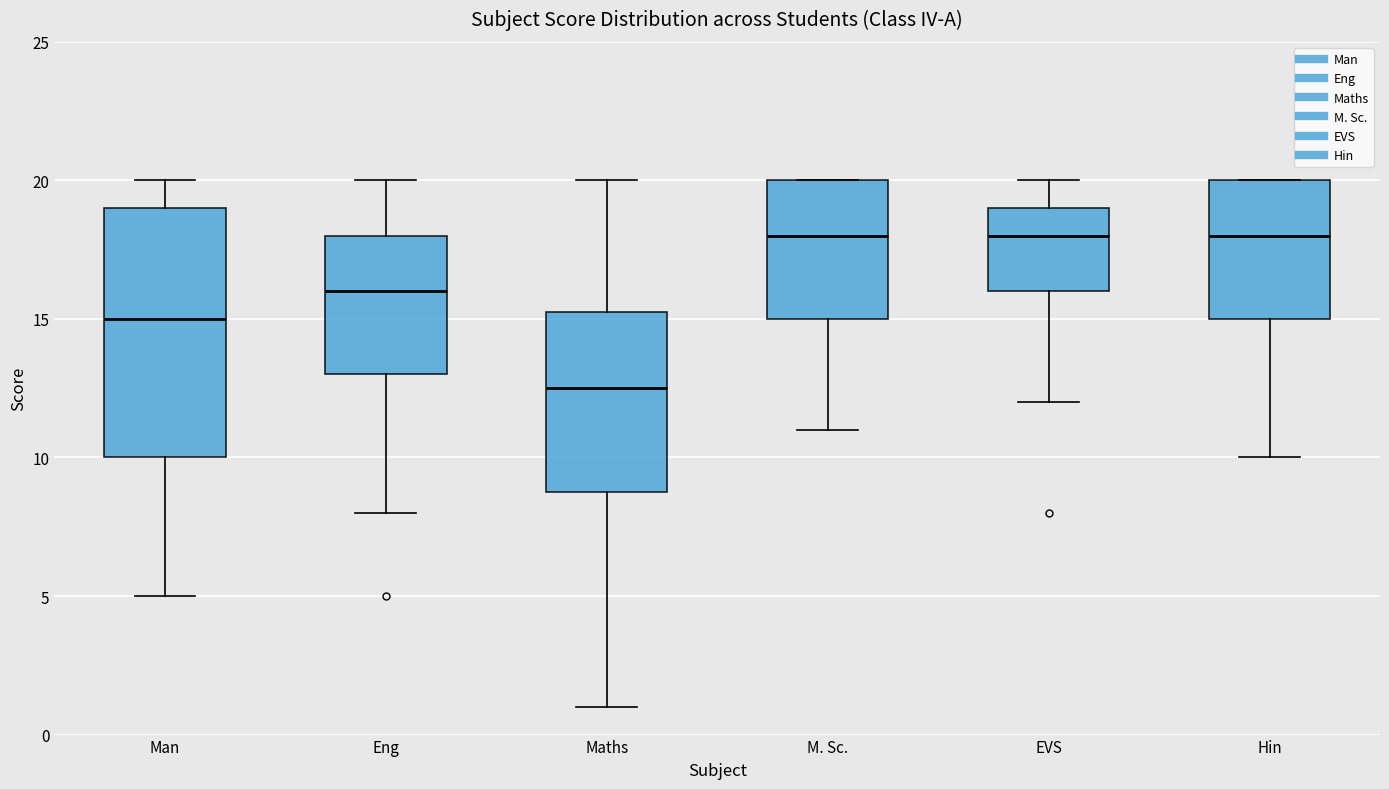

Reading left to right, transcribe this box plot: for each box, give where its median line is, the range the box spans, and where its two whiskers end, as read against the y-axis. The values are not printed on the chart, so give them approximately, as read against the axis.

Man: median 15.0, box 10.0 to 19.0, whiskers 5.0 to 20.0
Eng: median 16.0, box 13.0 to 18.0, whiskers 8.0 to 20.0
Maths: median 12.5, box 9.0 to 15.5, whiskers 1.0 to 20.0
M. Sc.: median 18.0, box 15.0 to 20.0, whiskers 11.0 to 20.0
EVS: median 18.0, box 16.0 to 19.0, whiskers 12.0 to 20.0
Hin: median 18.0, box 15.0 to 20.0, whiskers 10.0 to 20.0